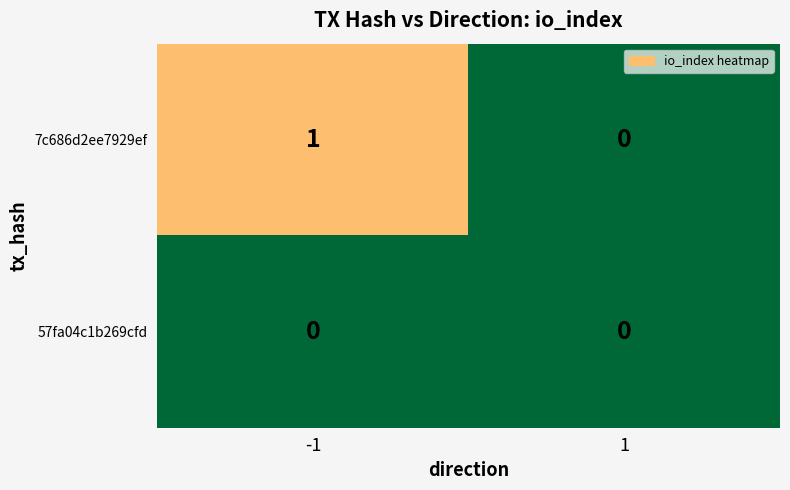

At -1, list the series in order from smallest to largest.

57fa04c1b269cfd, 7c686d2ee7929ef